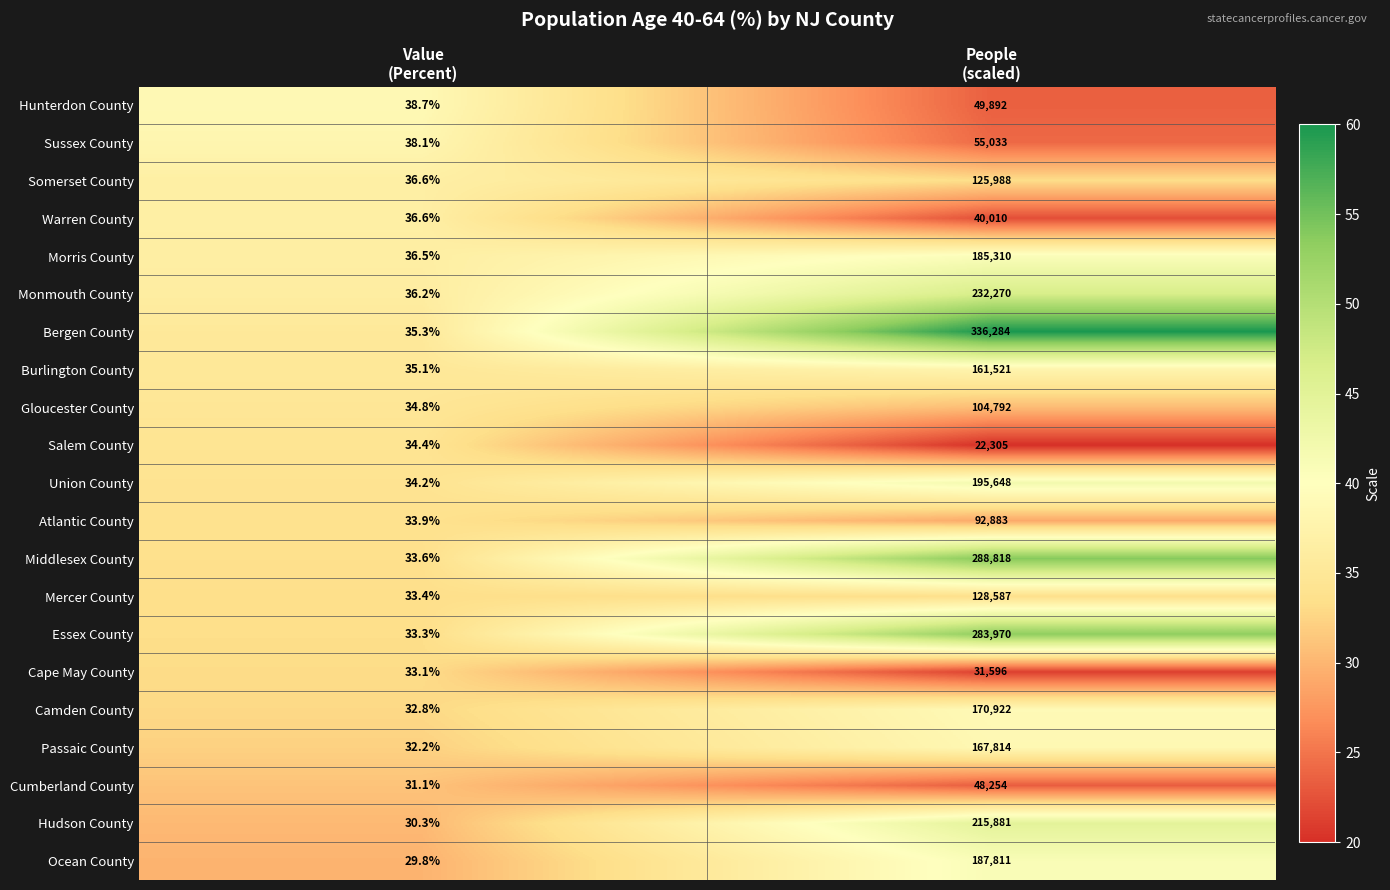

At People
(scaled), list the series in order from largest to smallest.

Bergen County, Middlesex County, Essex County, Monmouth County, Hudson County, Union County, Ocean County, Morris County, Camden County, Passaic County, Burlington County, Mercer County, Somerset County, Gloucester County, Atlantic County, Sussex County, Hunterdon County, Cumberland County, Warren County, Cape May County, Salem County